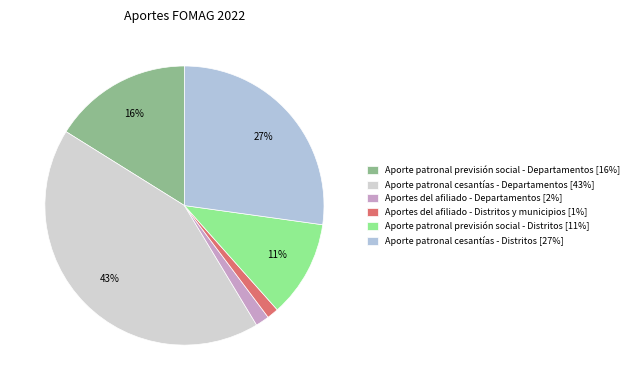

What is the change in value from Aportes del afiliado - Distritos y municipios to Aporte patronal cesantías - Distritos?

+56473330473